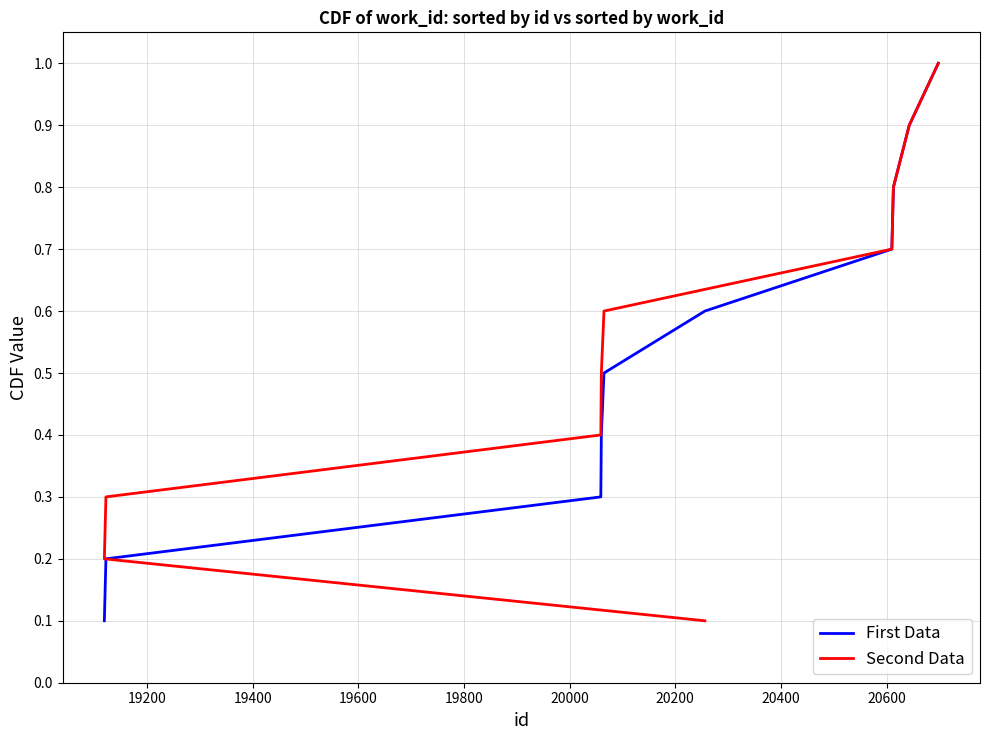

What are all the series names shown in the legend?

First Data, Second Data